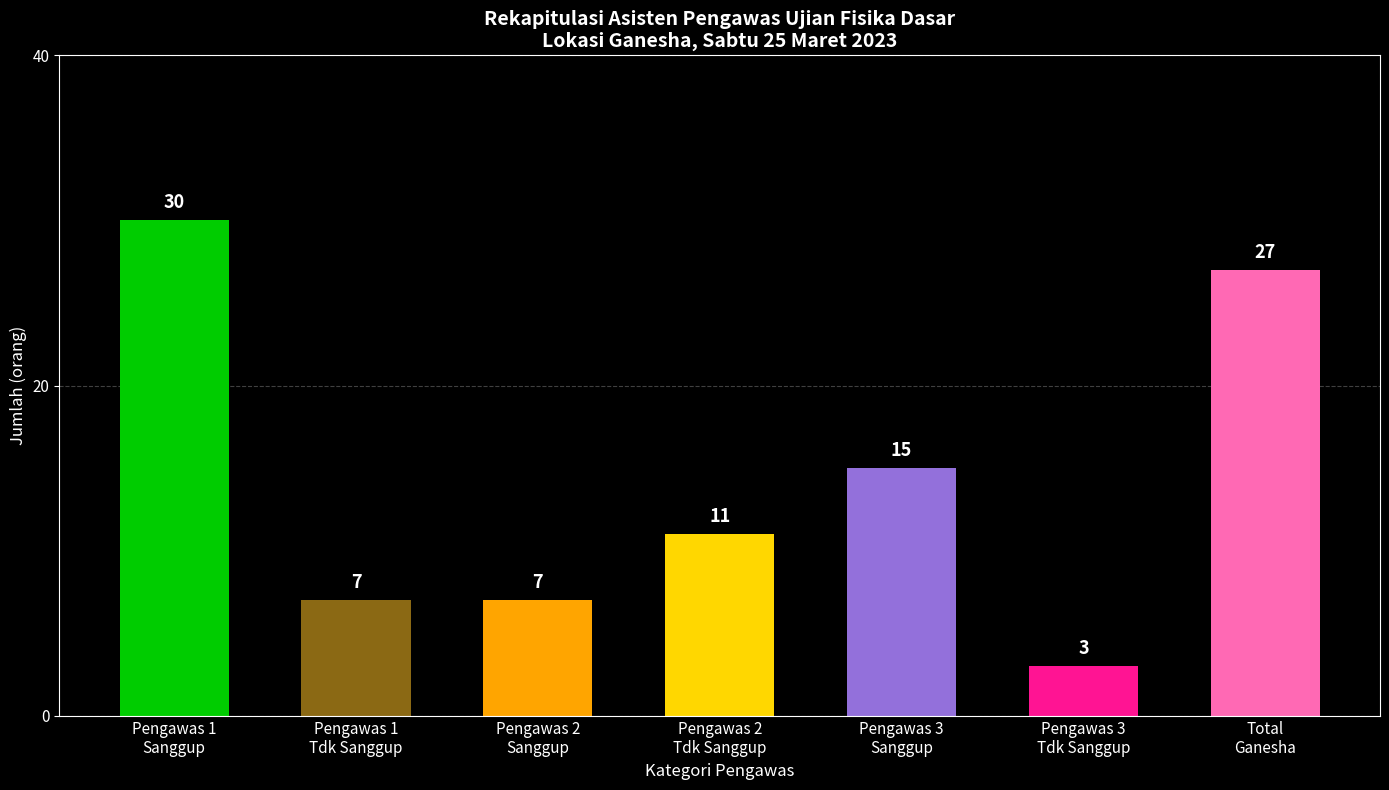

What is the value of the 7th bar from the left?

27